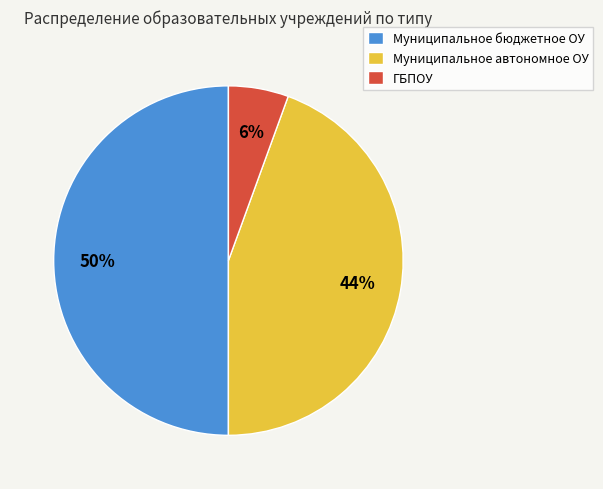

Is the sum of Муниципальное автономное ОУ and Муниципальное бюджетное ОУ greater than half?

Yes